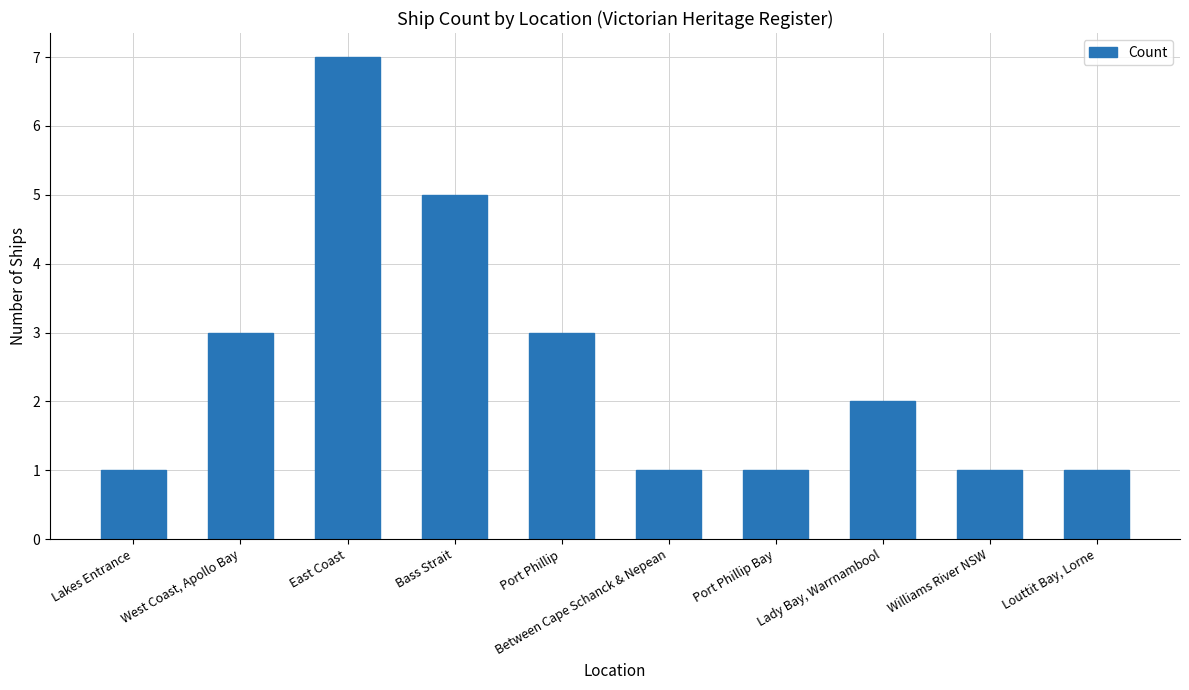

Reading left to right, transcribe all the data shown in this chart.

Lakes Entrance=1	West Coast, Apollo Bay=3	East Coast=7	Bass Strait=5	Port Phillip=3	Between Cape Schanck & Nepean=1	Port Phillip Bay=1	Lady Bay, Warrnambool=2	Williams River NSW=1	Louttit Bay, Lorne=1